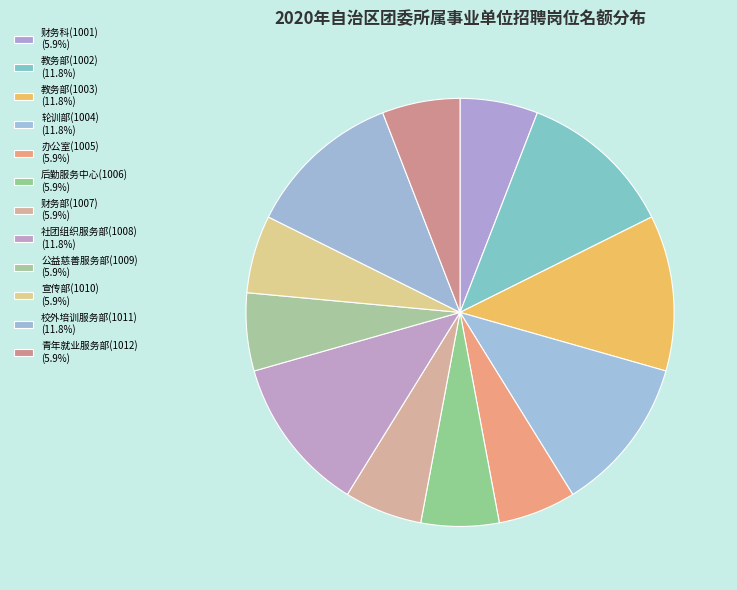

Between 公益慈善服务部(1009) and 青年就业服务部(1012), which is larger?

公益慈善服务部(1009)